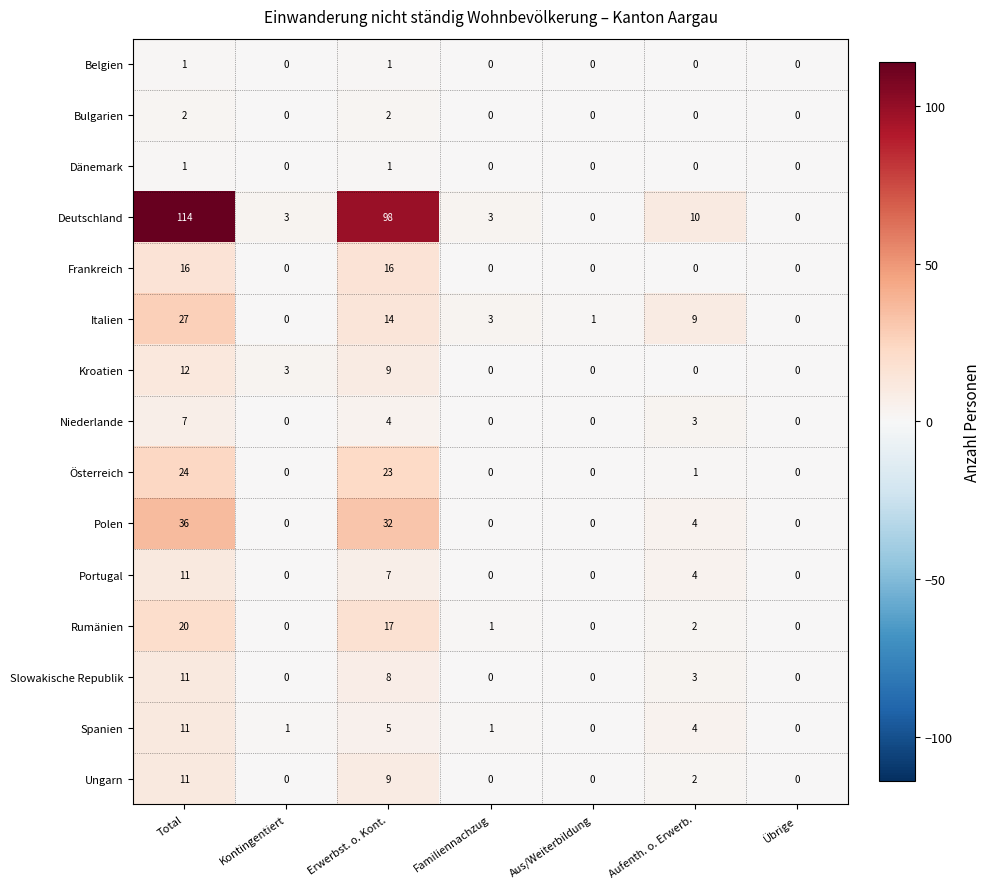

The value of Slowakische Republik at Aufenth. o. Erwerb. is 3. True or false?

True